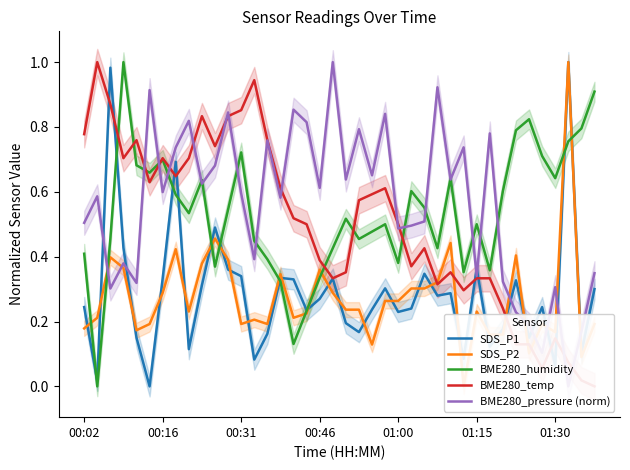

What is the total value across all series at 32?

1.5